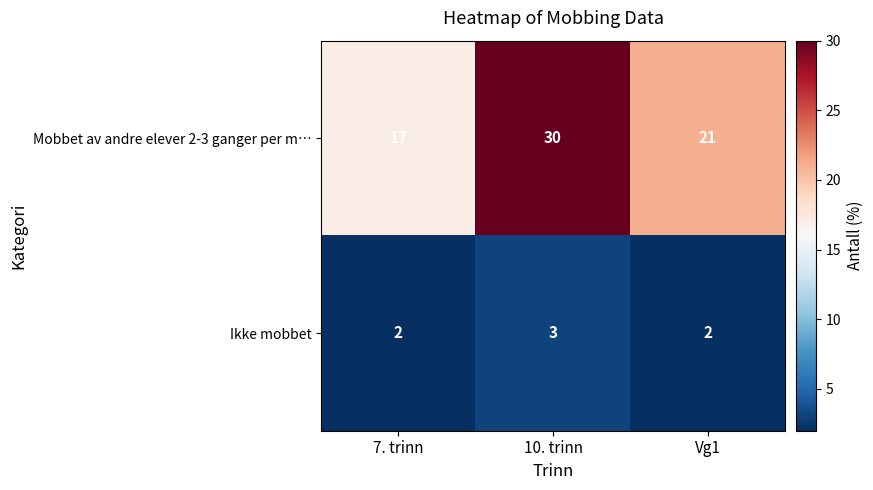

Which series has the largest range (max minus min)?

Mobbet av andre elever 2-3 ganger per m…